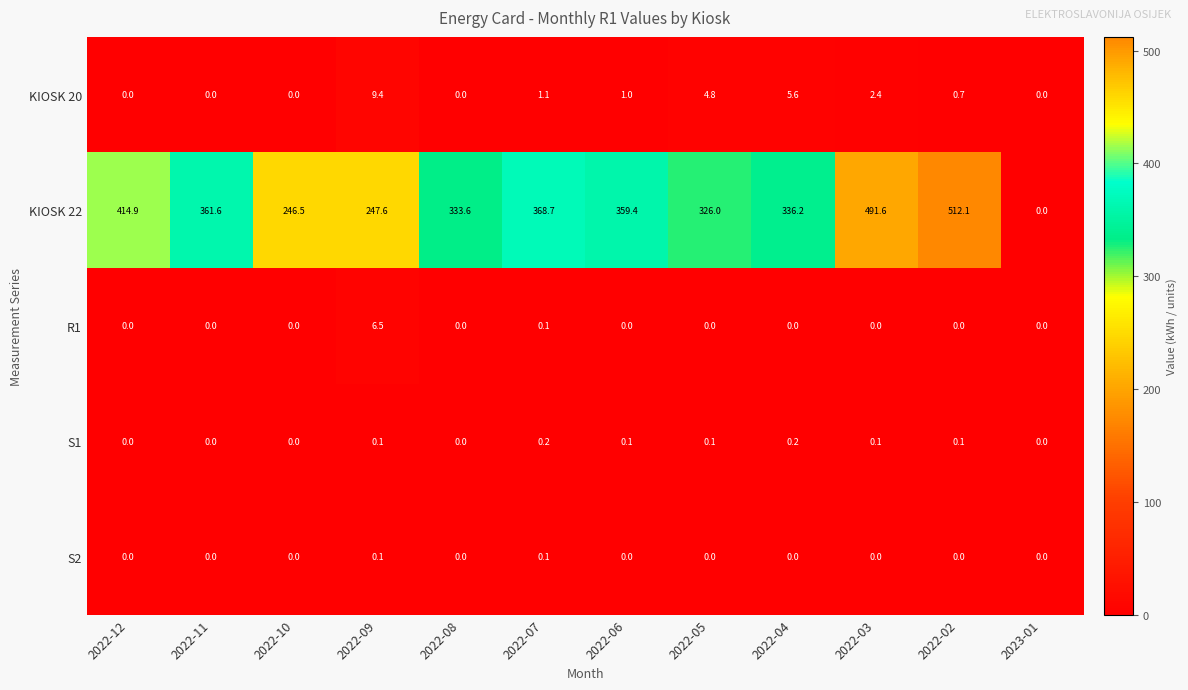

Which category has the highest value in the R1 series?

2022-09